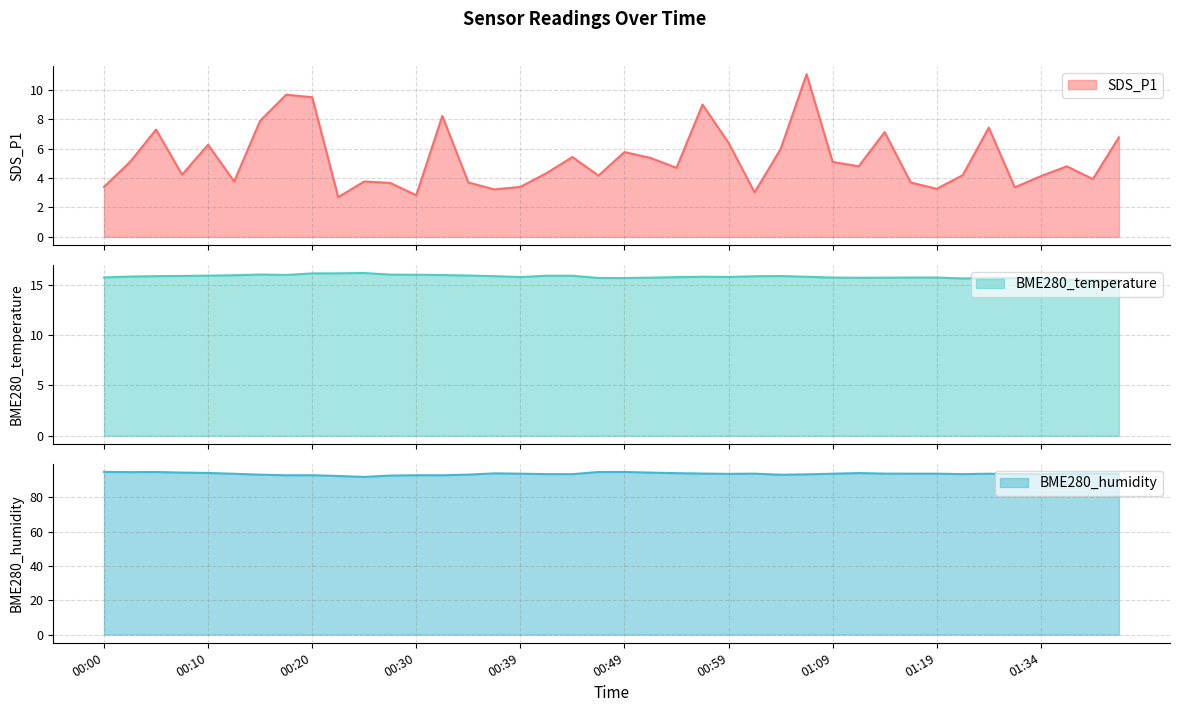

Which series has the largest range (max minus min)?

SDS_P1